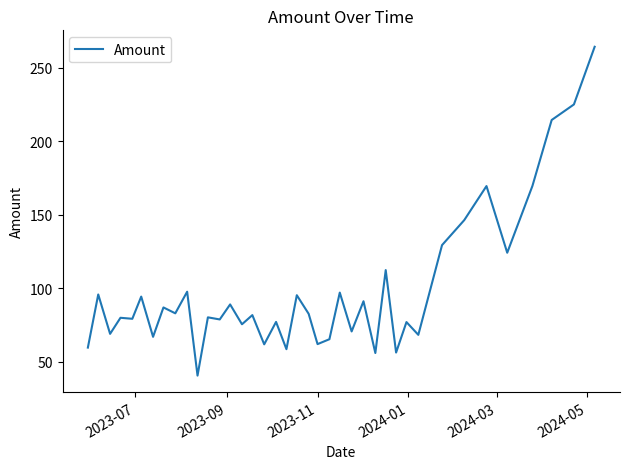

What is the maximum value shown in the chart?

264.4